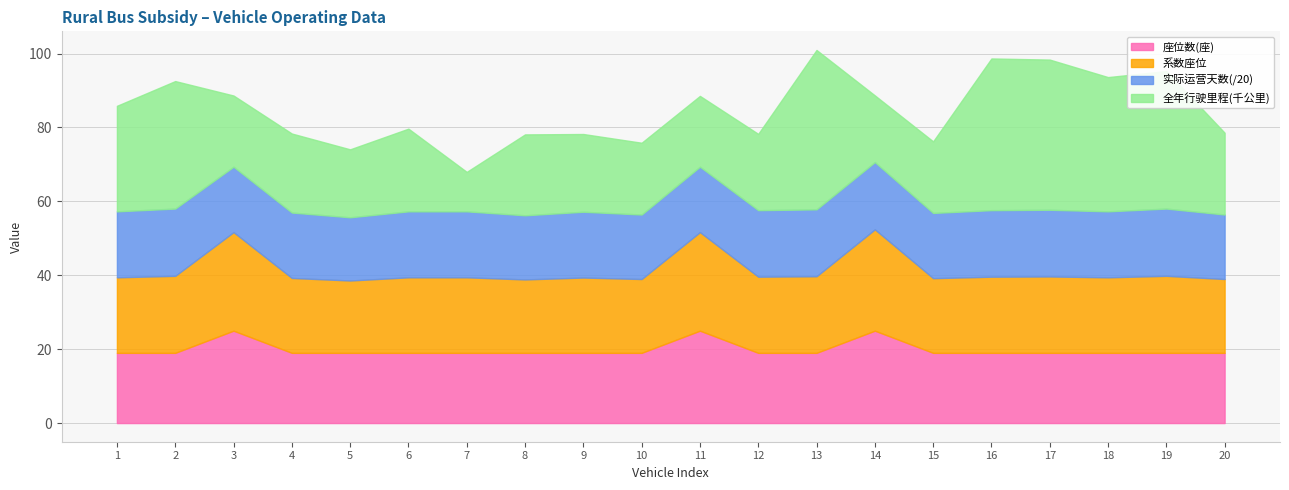

What is the total value across all series at 2?

92.5